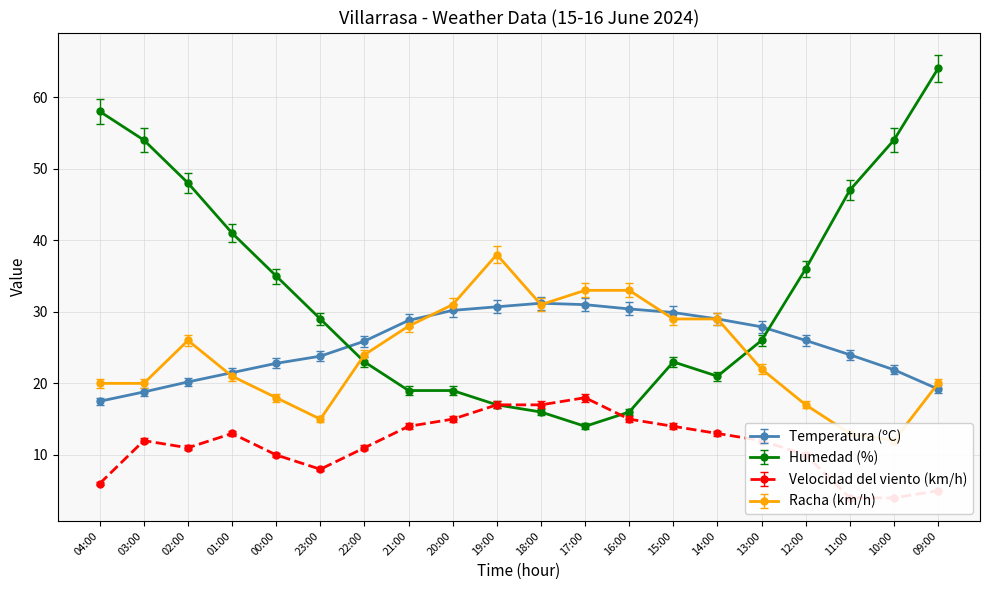

Count the number of data series in this chart.

4